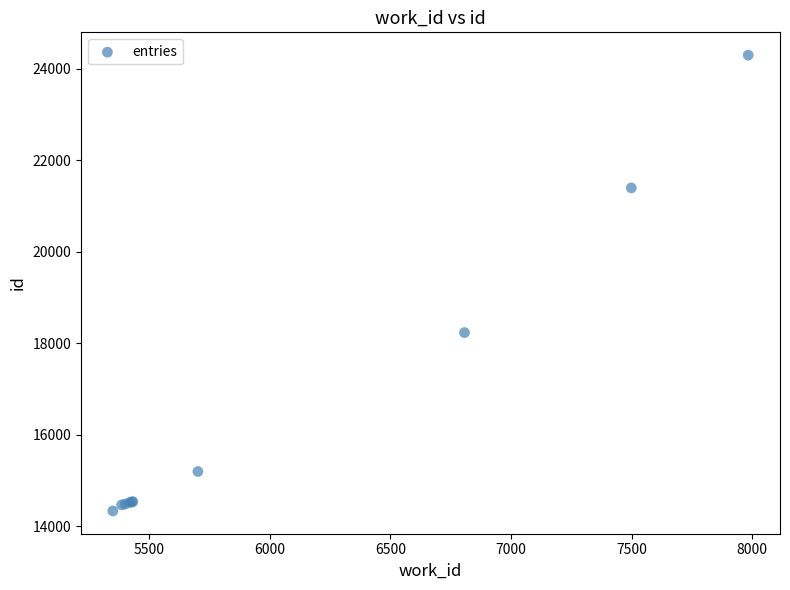

What Y value in the scatter plot is closest to 19320?

18237